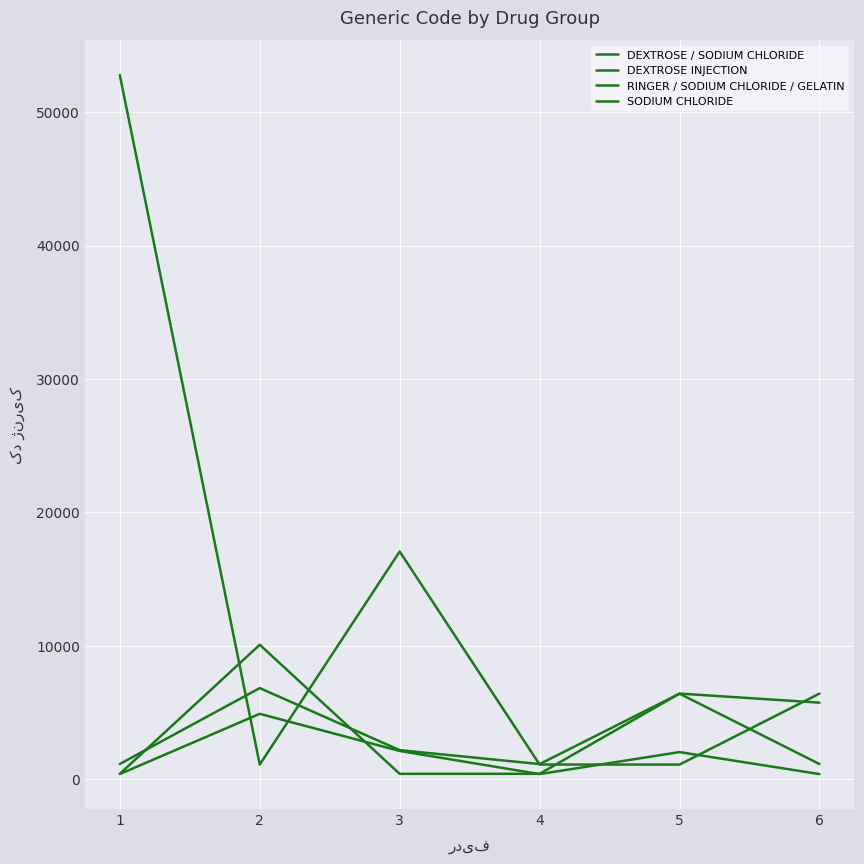

The value of DEXTROSE / SODIUM CHLORIDE at 6 is 223. True or false?

False